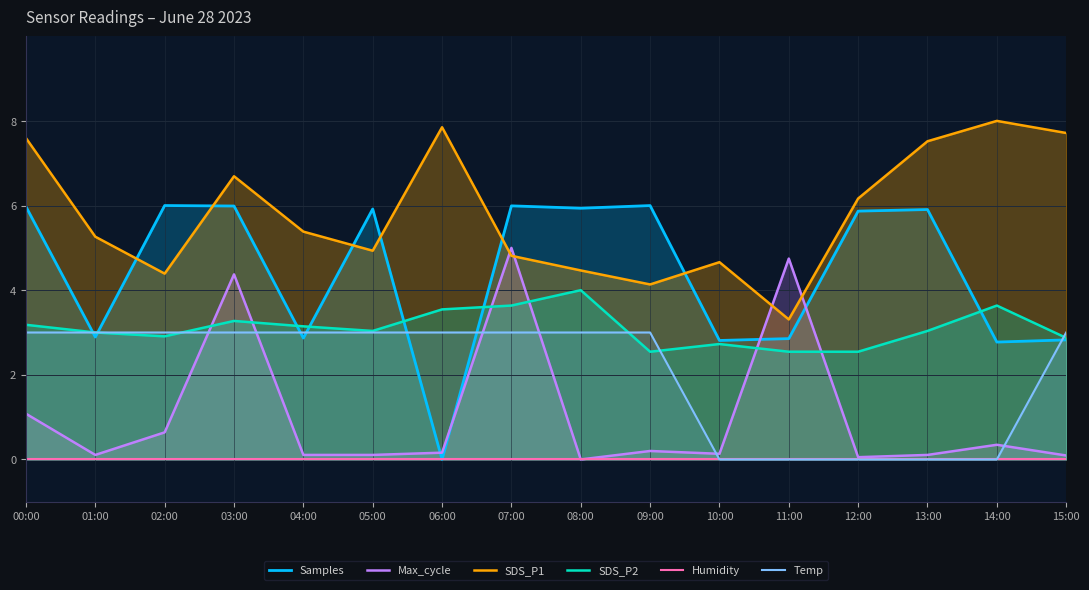

Does the chart display data point markers on the line(s)?

No